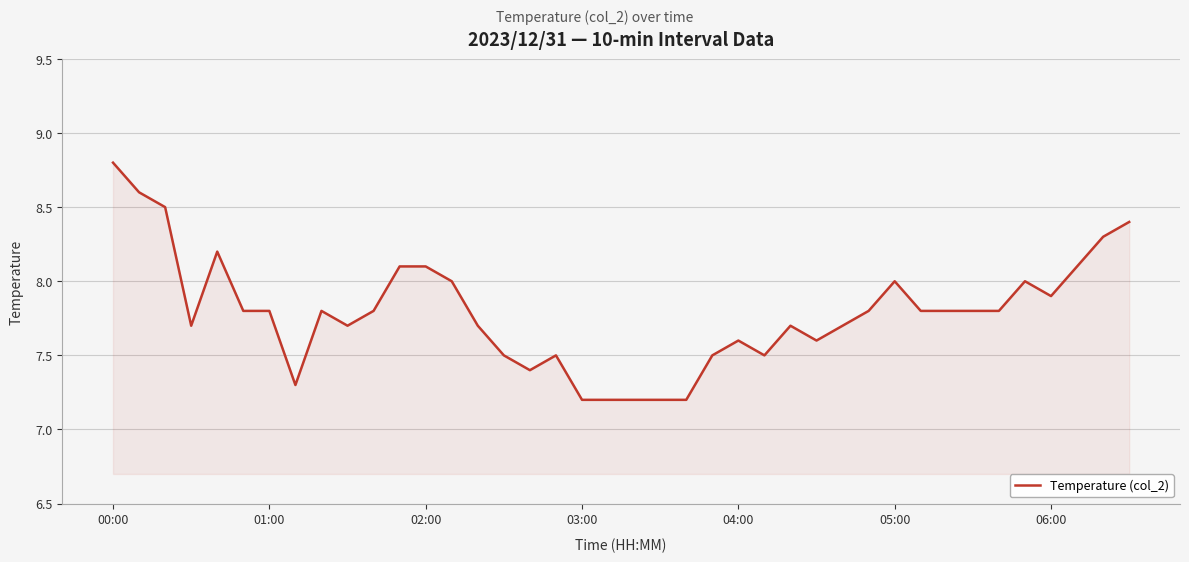

What is the smallest value displayed?

7.2